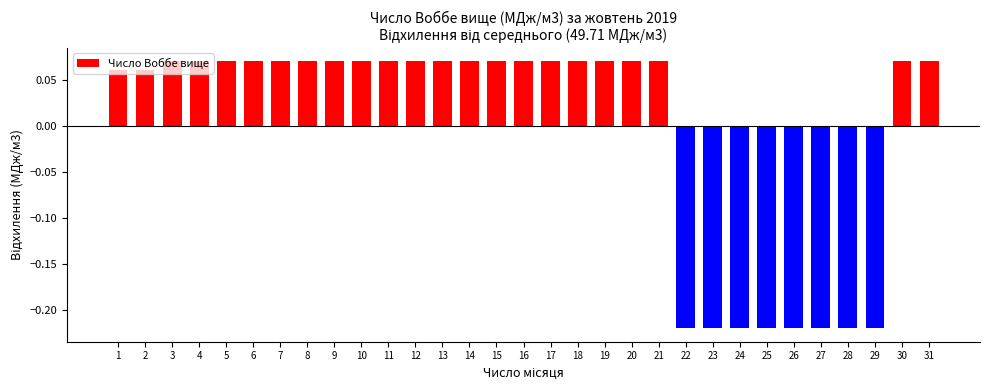

How many values are between 0 and 1?

23